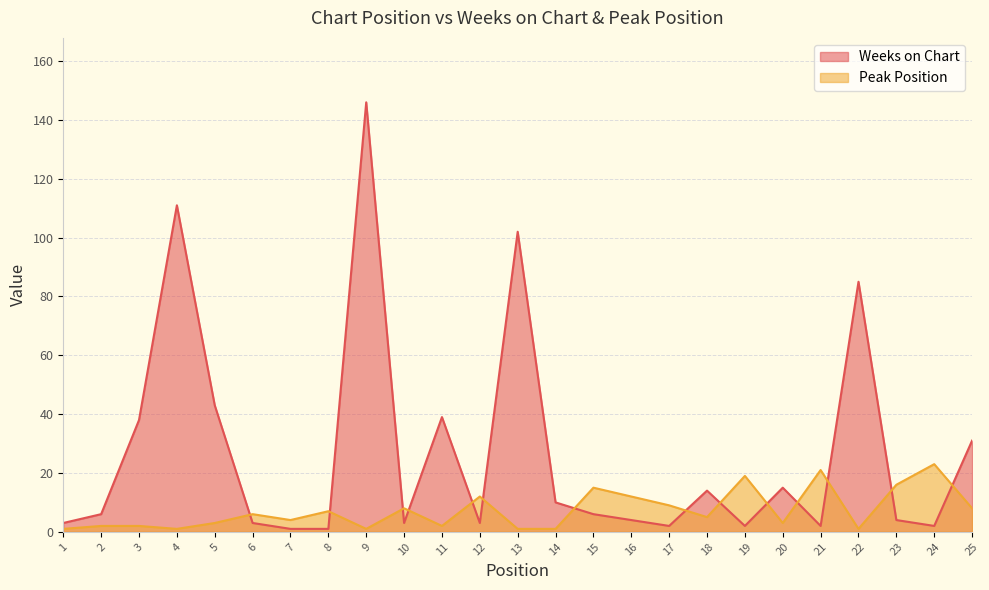

In Weeks on Chart, how many points are lower than both neighbors (excluding endpoints)?

6